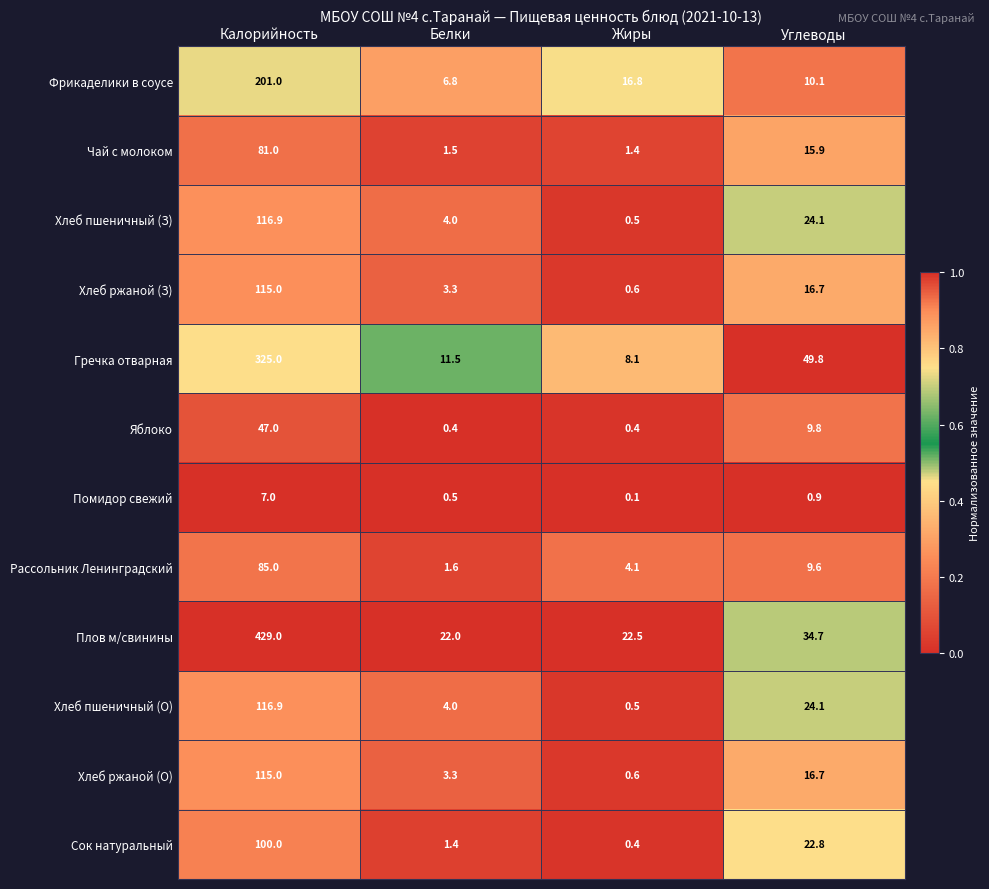

What is the greatest value displayed?

429.0